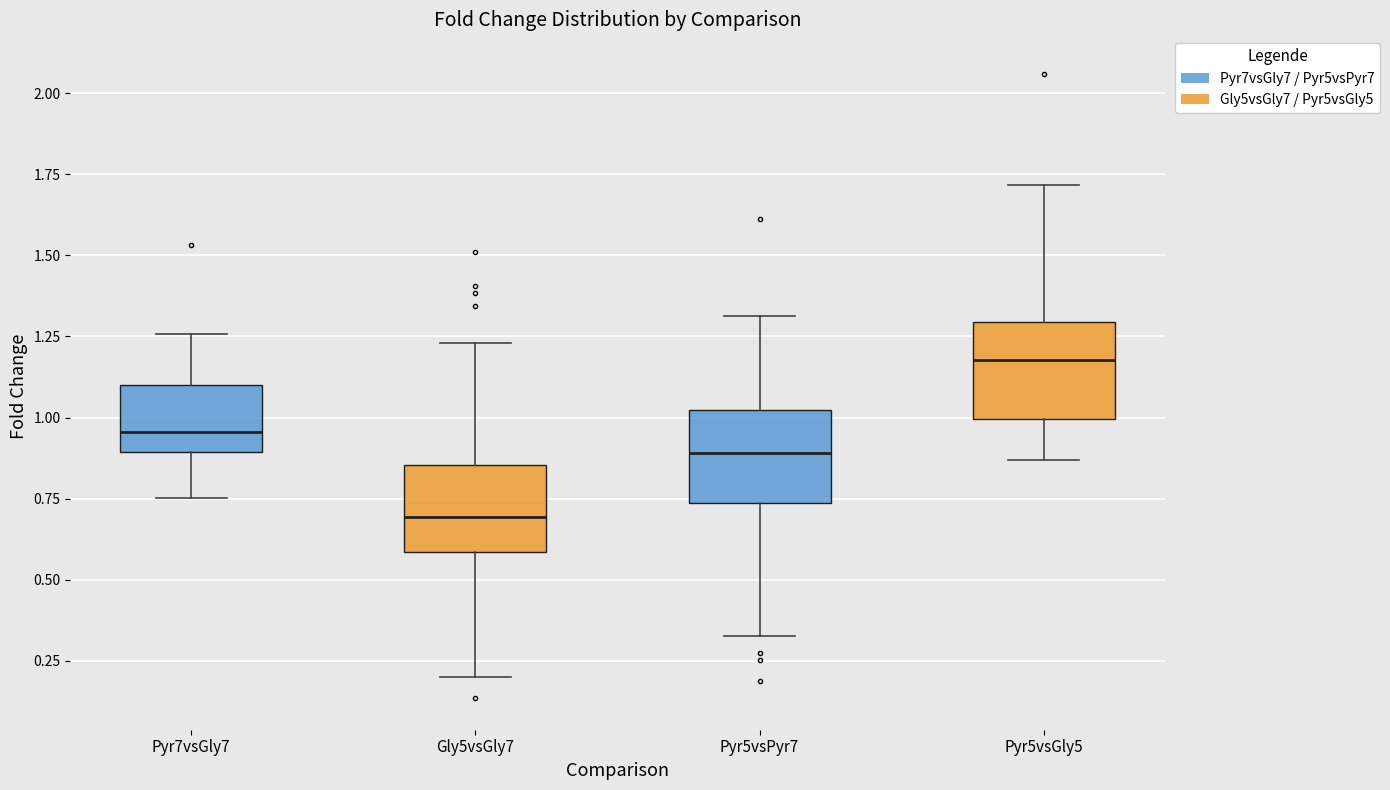

Reading left to right, read every box against the y-axis: the position of its median line, the range the box covers, and the ends of its whiskers. The values are not printed on the chart, so give them approximately, as read against the axis.

Pyr7vsGly7: median 0.95, box 0.90 to 1.10, whiskers 0.75 to 1.25
Gly5vsGly7: median 0.70, box 0.60 to 0.85, whiskers 0.20 to 1.25
Pyr5vsPyr7: median 0.90, box 0.75 to 1.00, whiskers 0.35 to 1.30
Pyr5vsGly5: median 1.20, box 1.00 to 1.30, whiskers 0.85 to 1.70